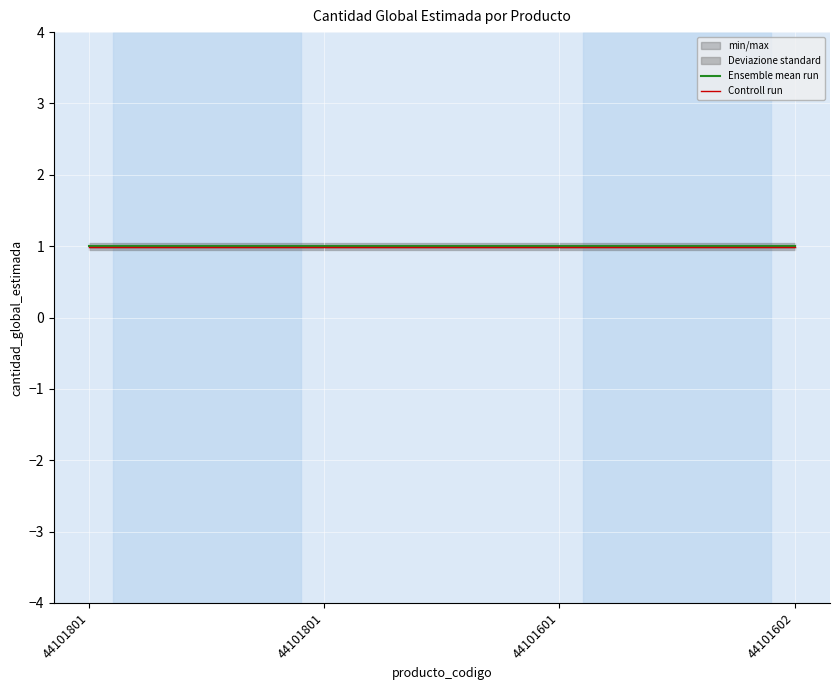

Which category has the highest value in the Controll run series?

44101801